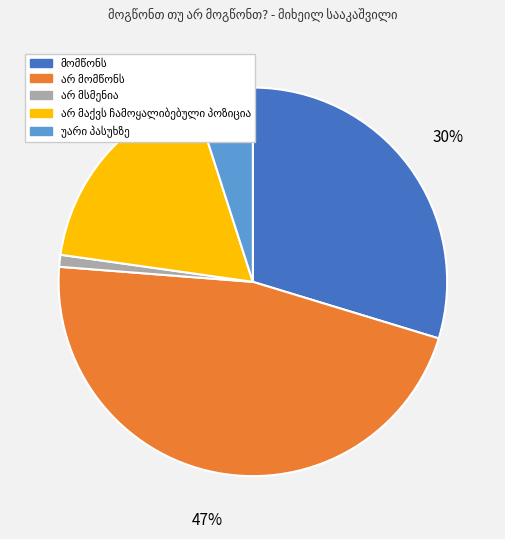

Is there any slice that represents more than half of the pie?

No